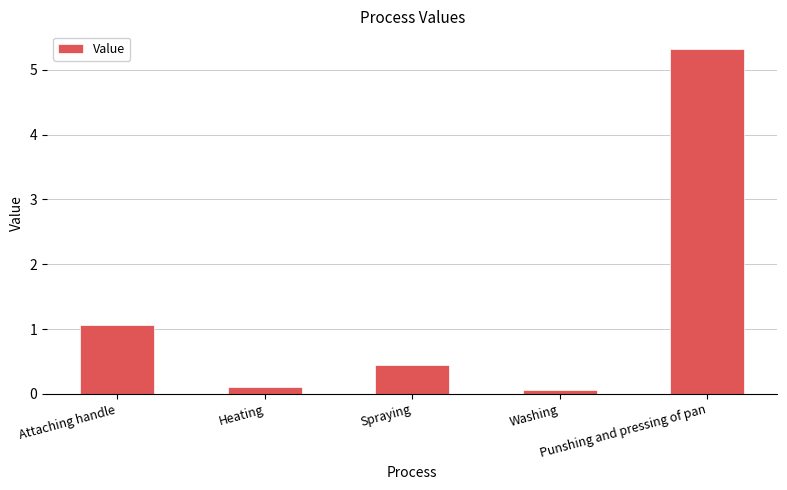

The chart shows a value of 0.1 at Washing. True or false?

True